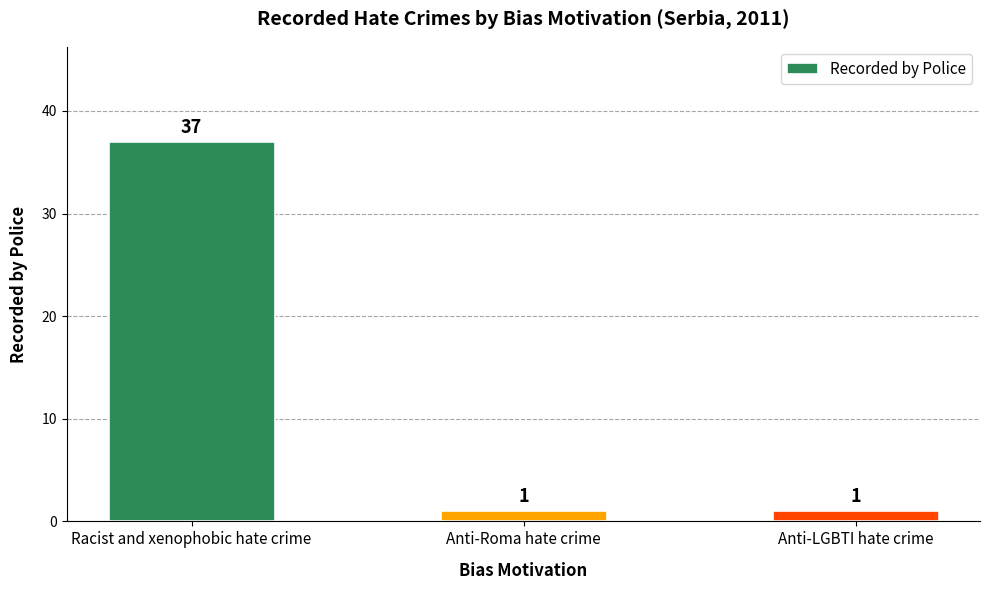

Are the bars horizontal?

No